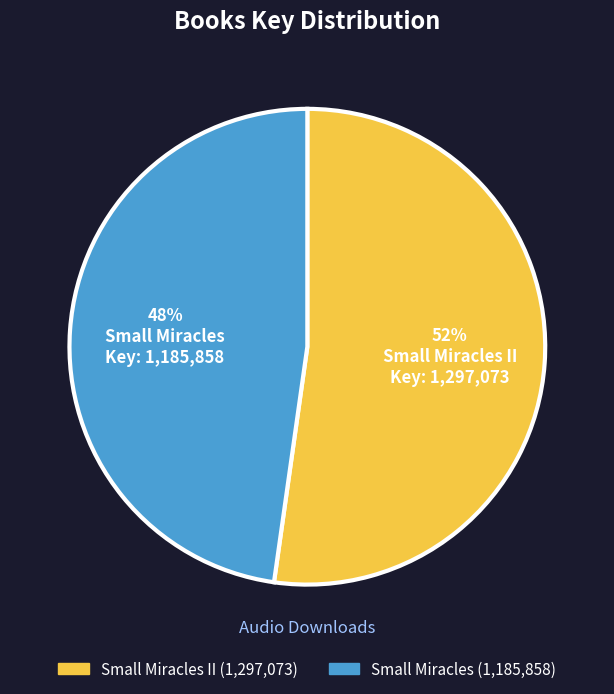

To the nearest percent, what is the difference between the largest and smallest slice percentages?

4%